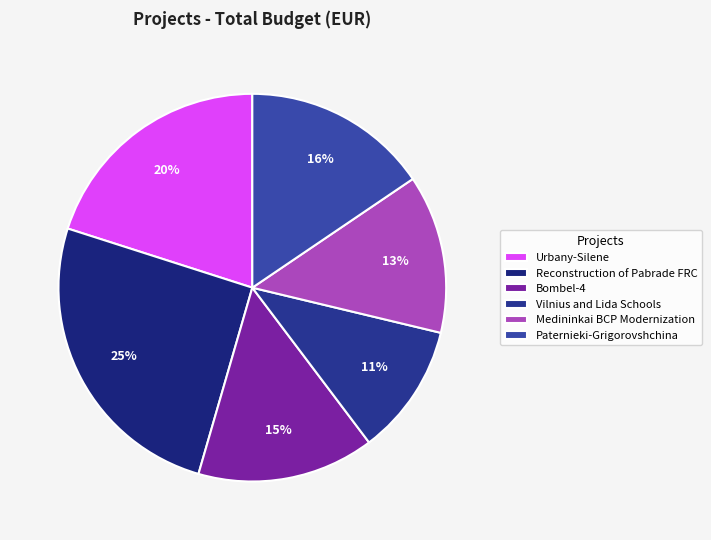

The Medininkai BCP Modernization slice represents 3% of the pie. True or false?

False